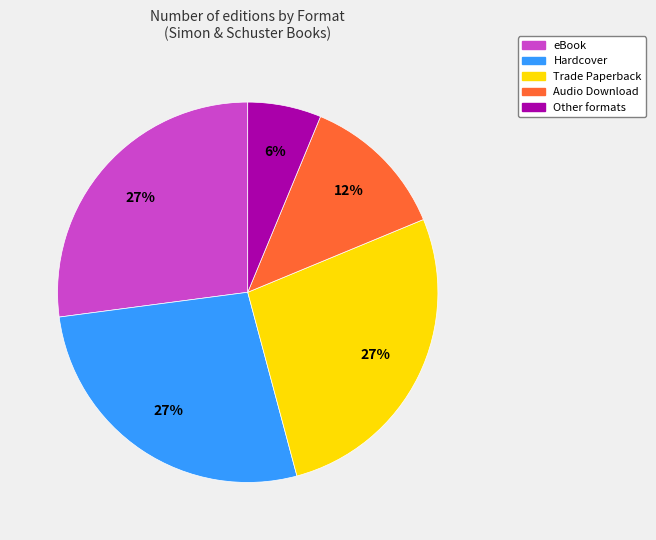

Which has a higher value, Other formats or Trade Paperback?

Trade Paperback